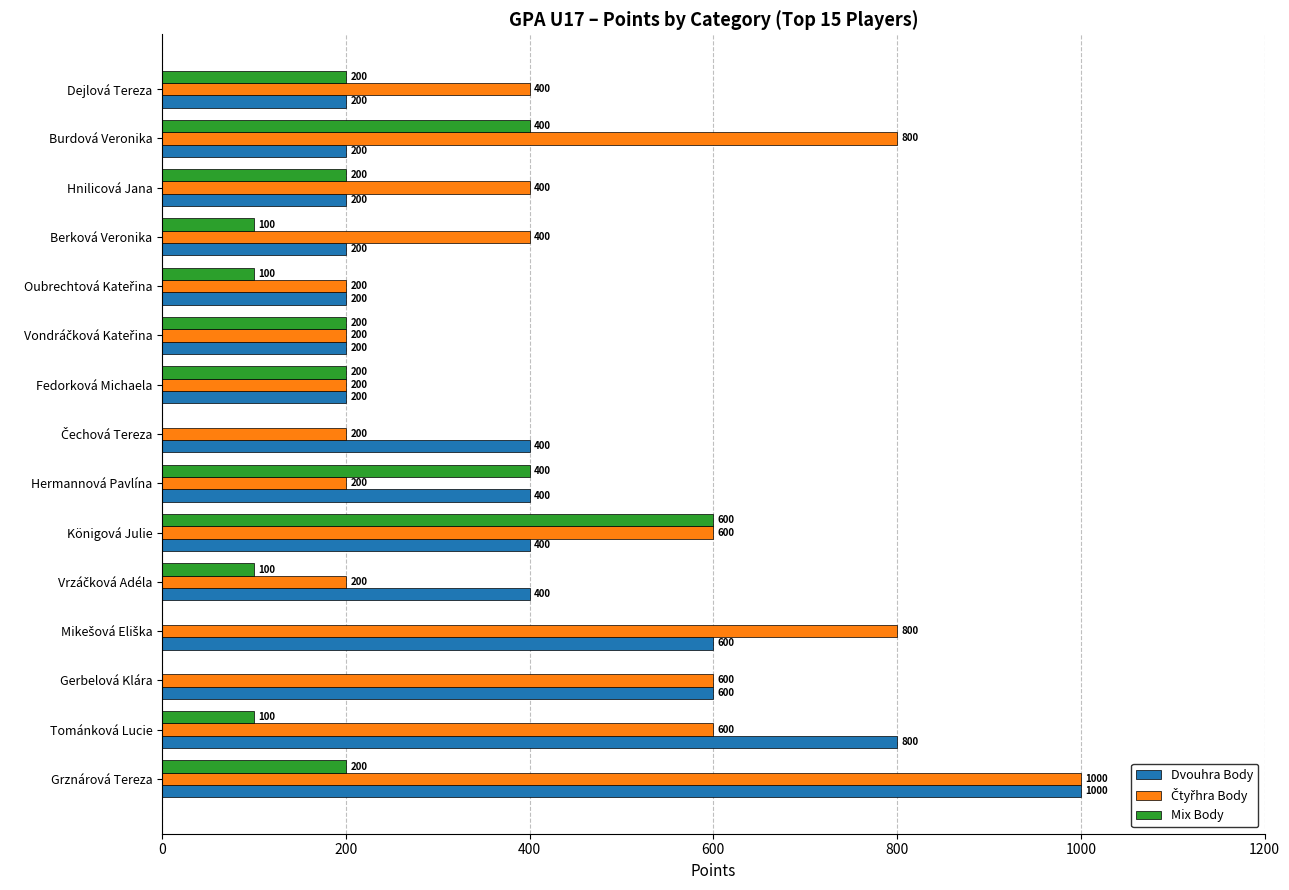

How many Dvouhra Body values are between 200 and 600?

13